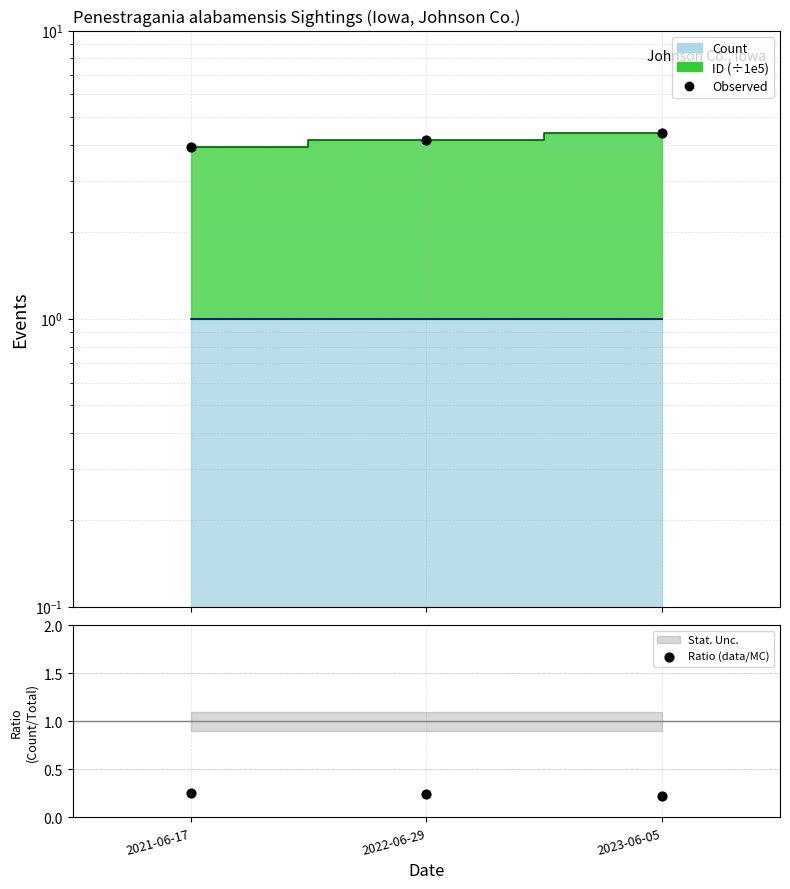

Which series has the largest Y range (max minus min)?

Observed